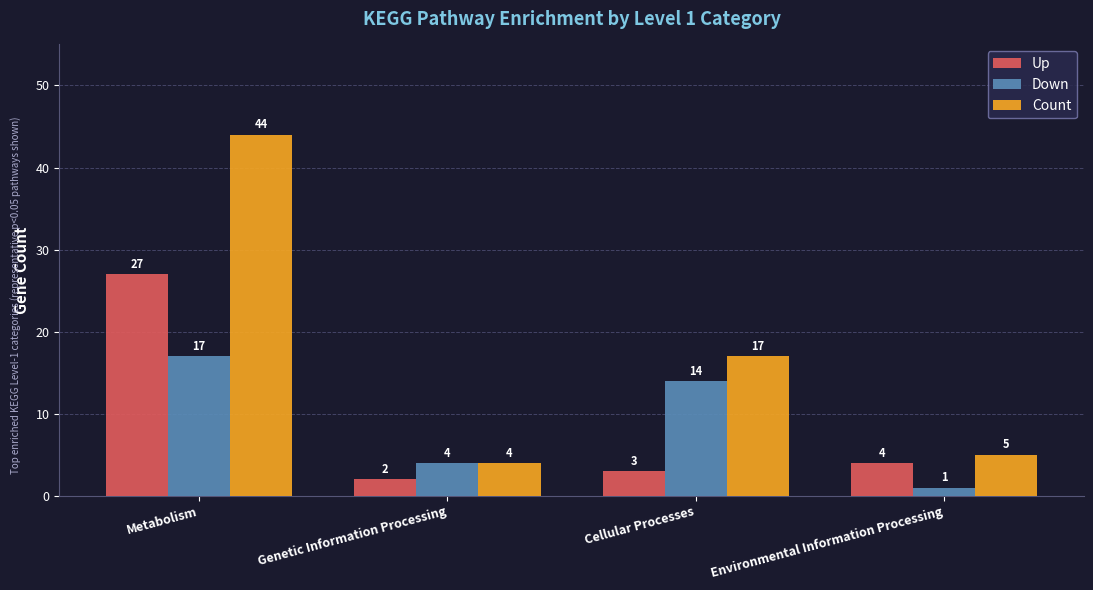

Which series has the largest range (max minus min)?

Count